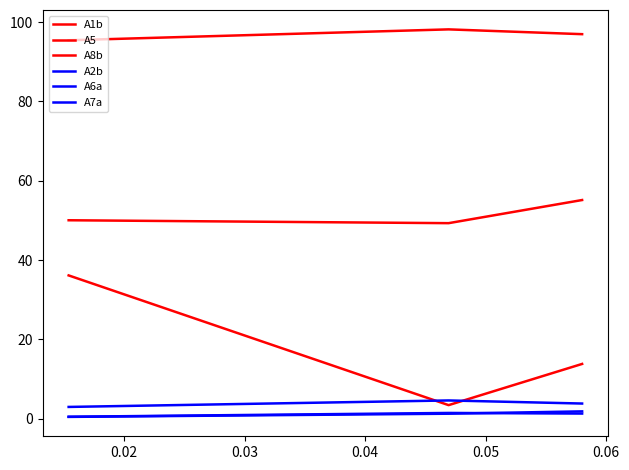

How many lines are shown in the chart?

6